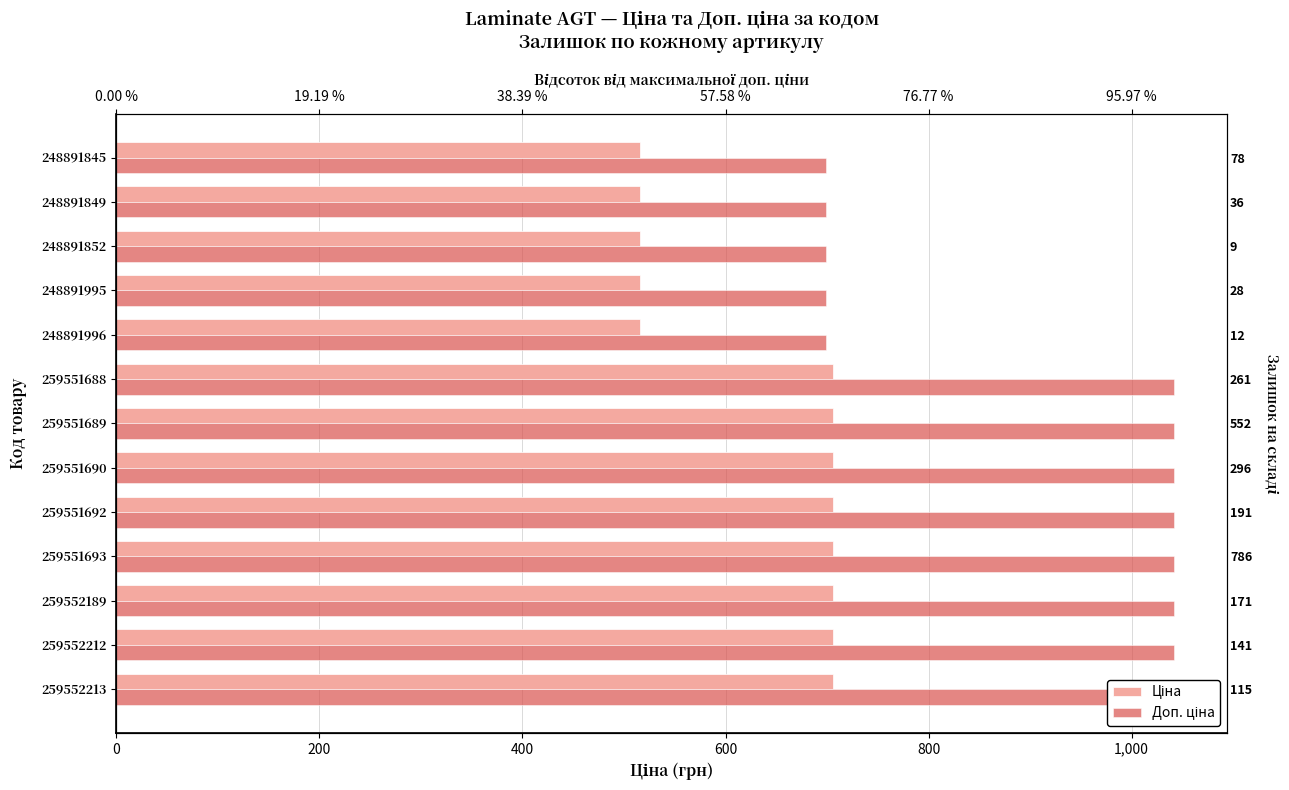

The value of Ціна at 259551688 is 705.5. True or false?

True